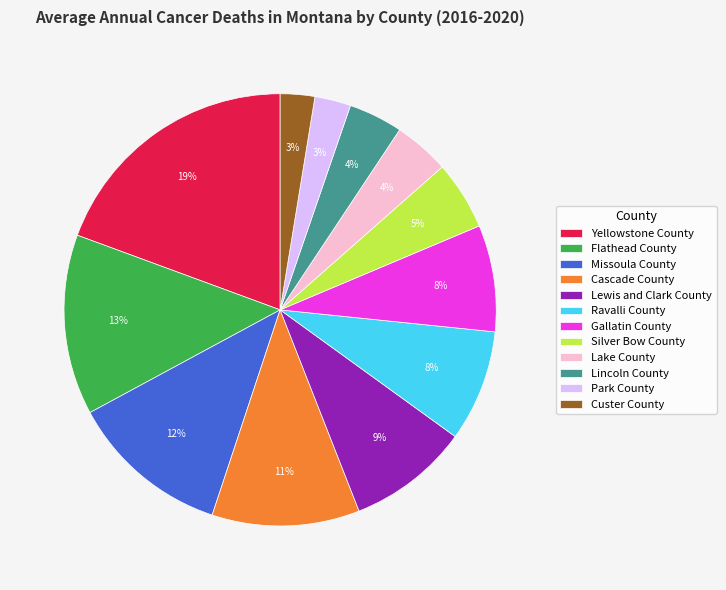

To the nearest percent, what is the average slice percentage?

8%